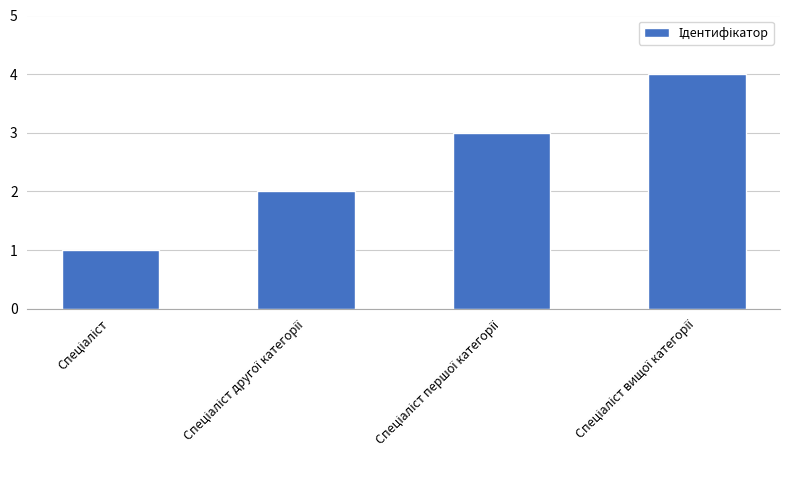

What is the sum of all values?

10